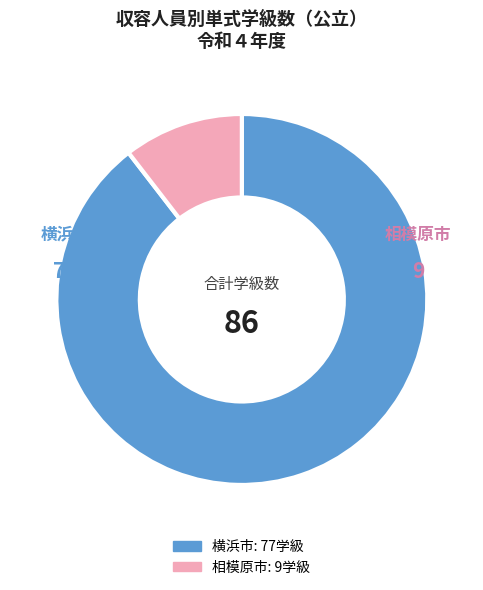

The 横浜市 slice represents 77% of the pie. True or false?

False